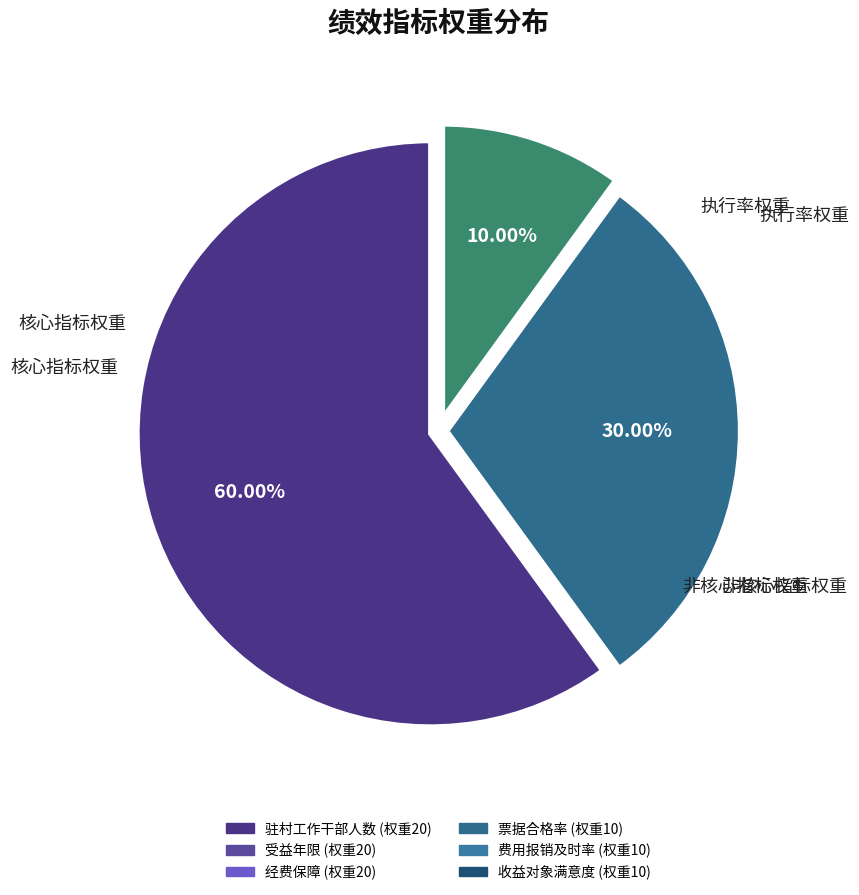

How many segments does this pie chart have?

3